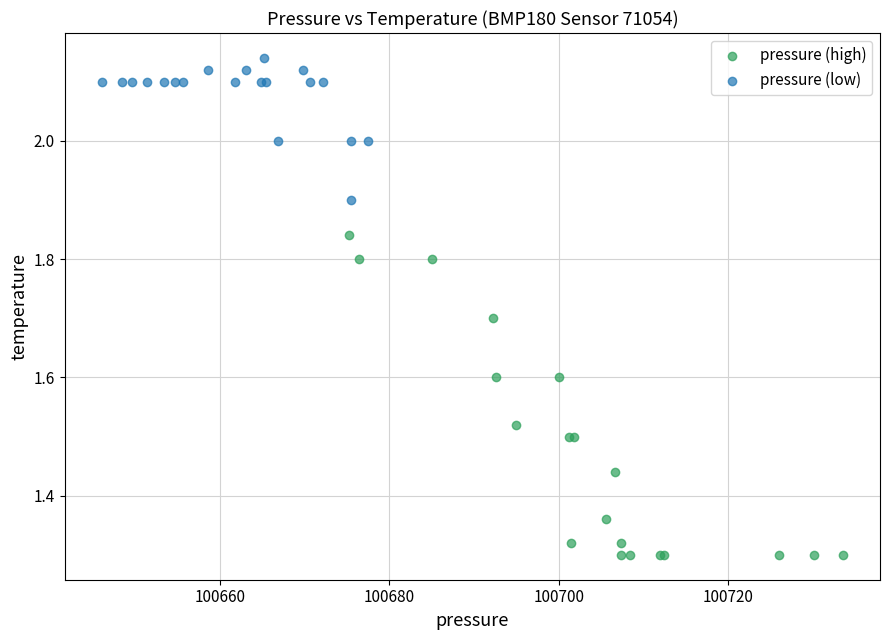

Which series contains the lowest Y value?

pressure (high)